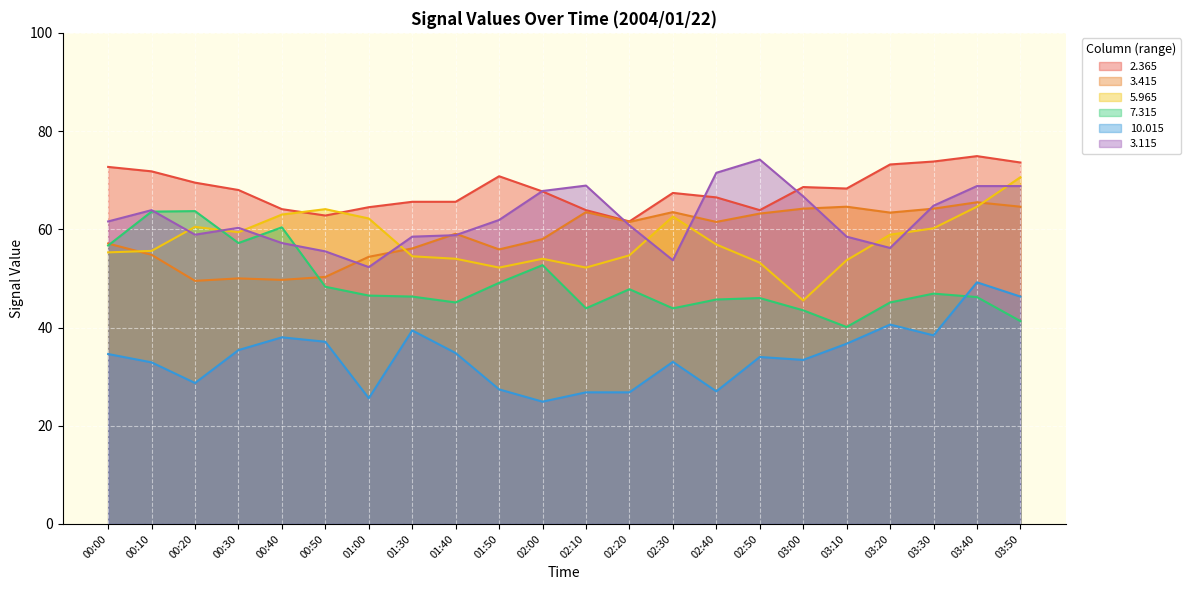

How many values in the 10.015 series are below 34?

10